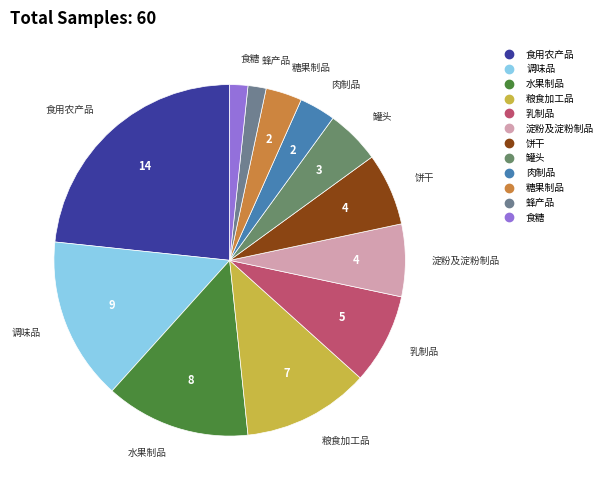

True or false: 饼干 accounts for 7% of the total.

True